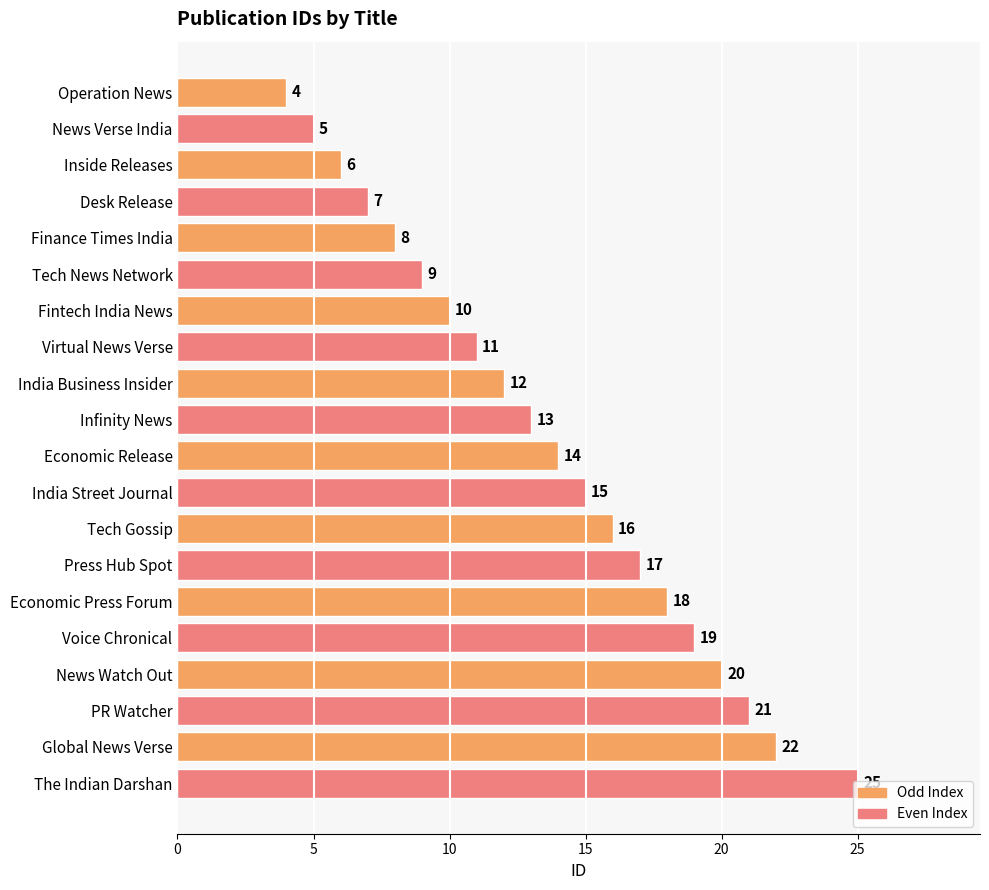

How many data points are less than 14?

10